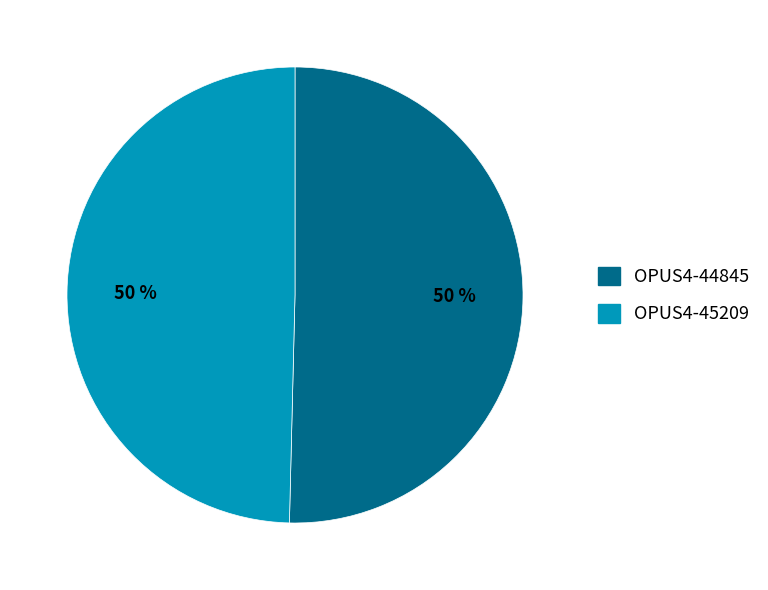

To the nearest percent, what is the average slice percentage?

50%